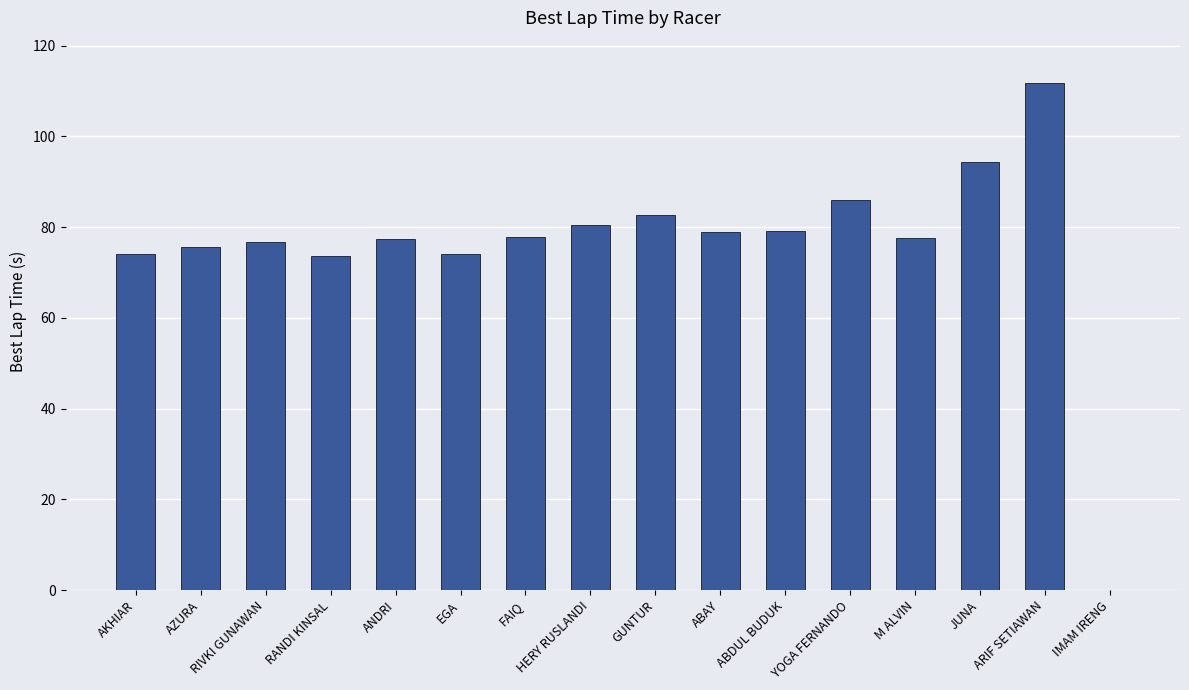

What is the approximate value at AKHIAR?

74.0